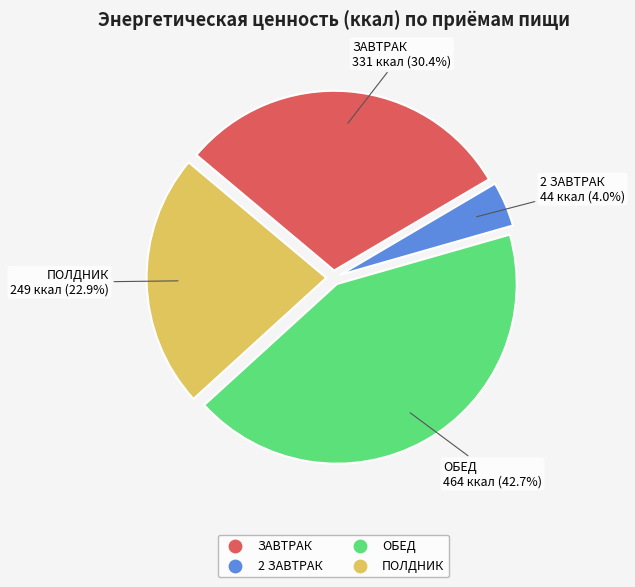

Between 2 ЗАВТРАК and ОБЕД, which is larger?

ОБЕД